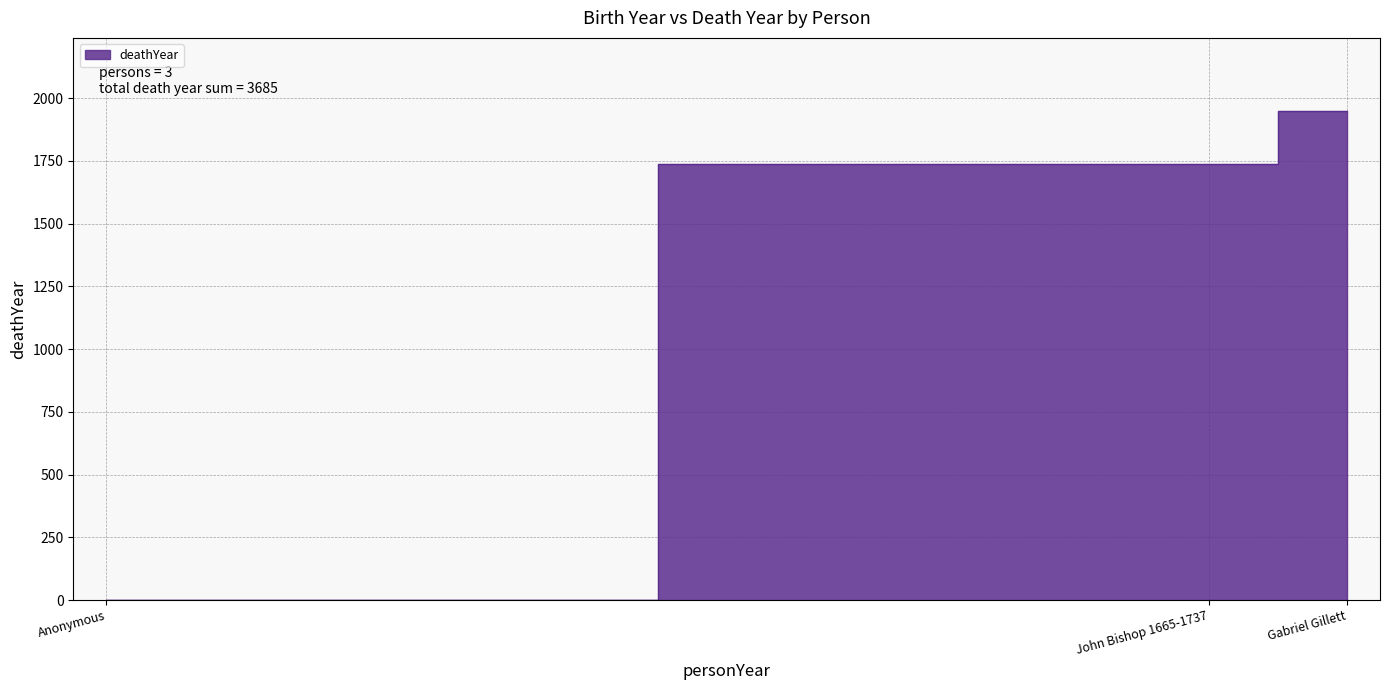

Which category has the lowest value across all series?

Anonymous